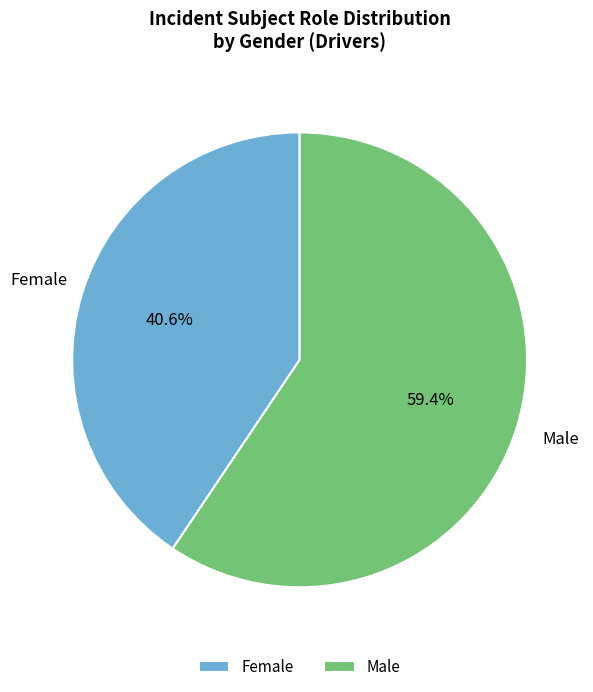

What portion of the pie excludes Female?

59.4%